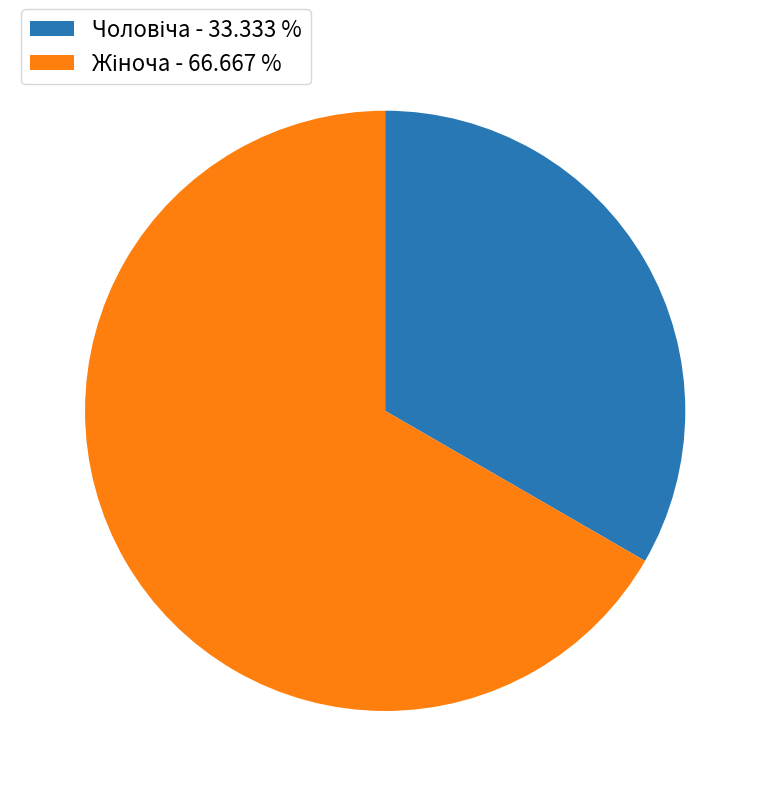

Is there any slice that represents more than half of the pie?

Yes